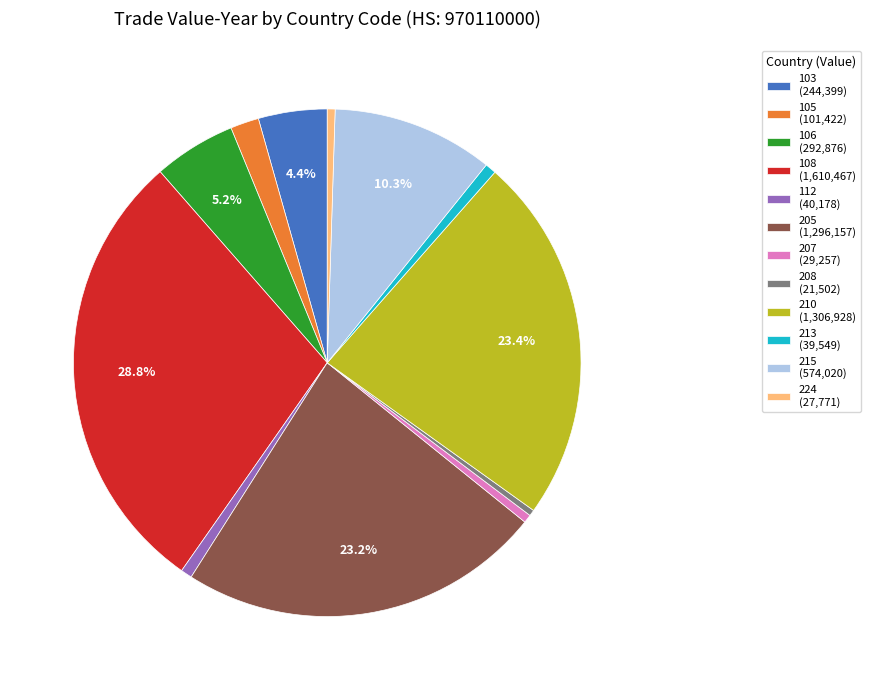

Is it true that 207 is 1% of the pie?

True